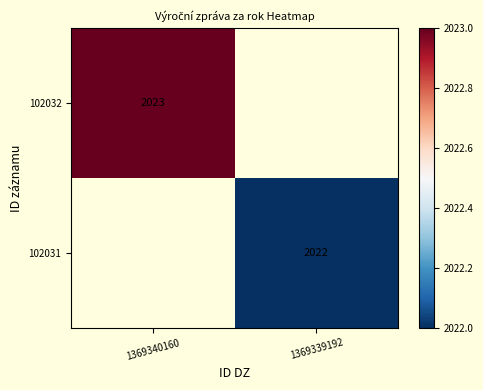

Is it true that 102031 equals 2022 at 1369339192?

True